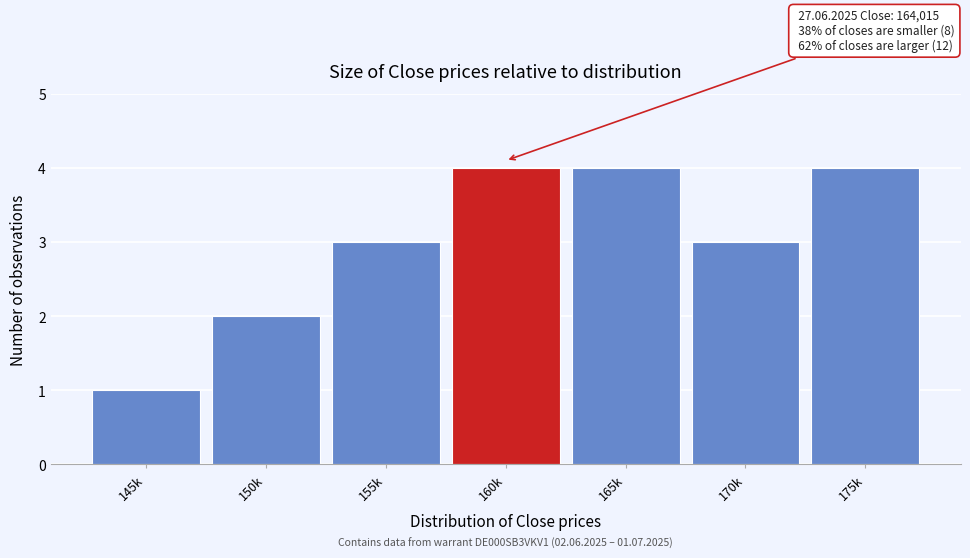

Reading left to right, extract all data points from this chart.

1	2	3	4	4	3	4